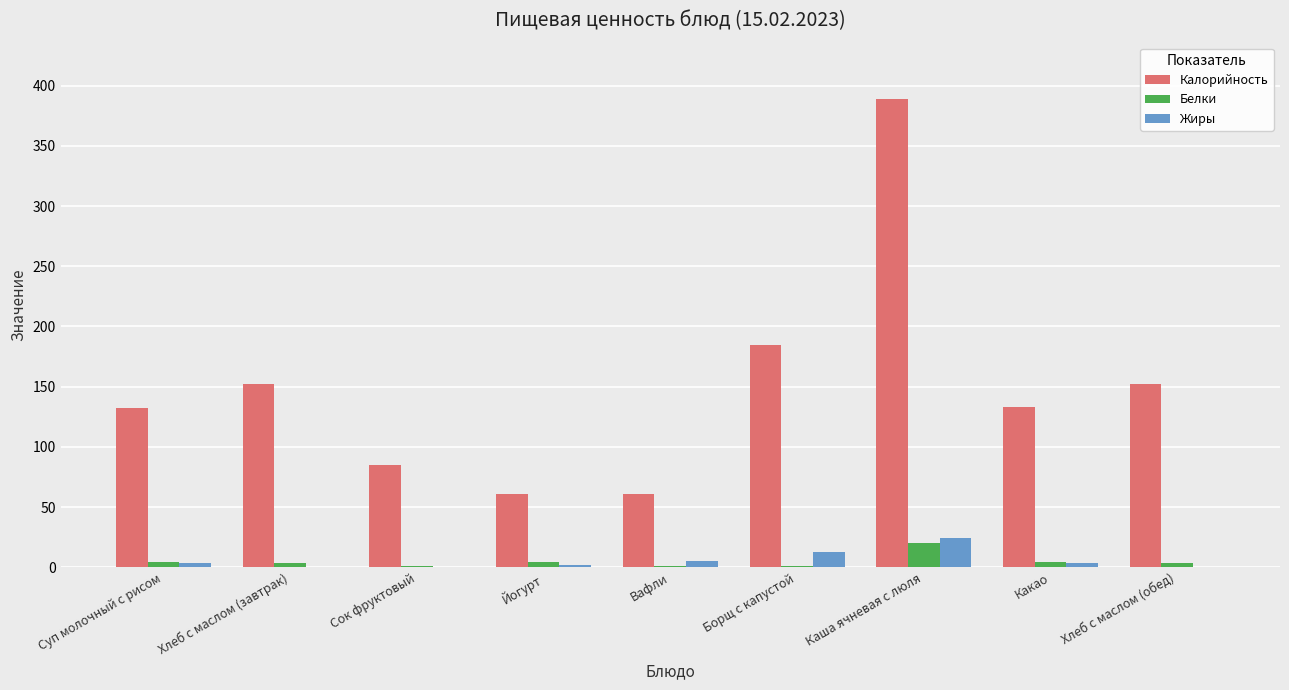

What is the sum of the Жиры values at Каша ячневая с люля and Хлеб с маслом (обед)?

24.5